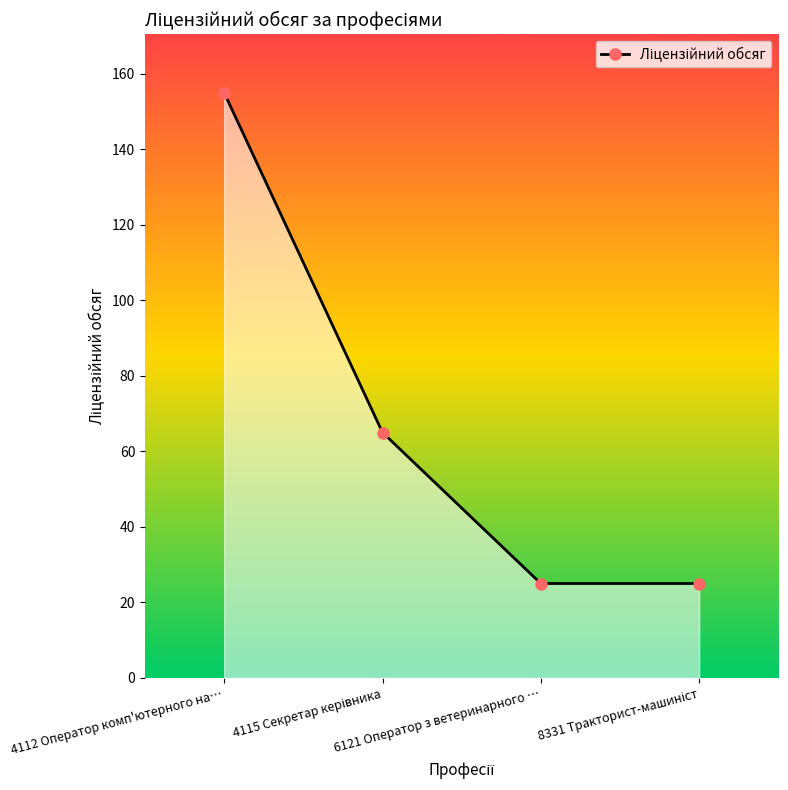

What is the label of the 4th point from the right?

4112 Оператор комп'ютерного на…